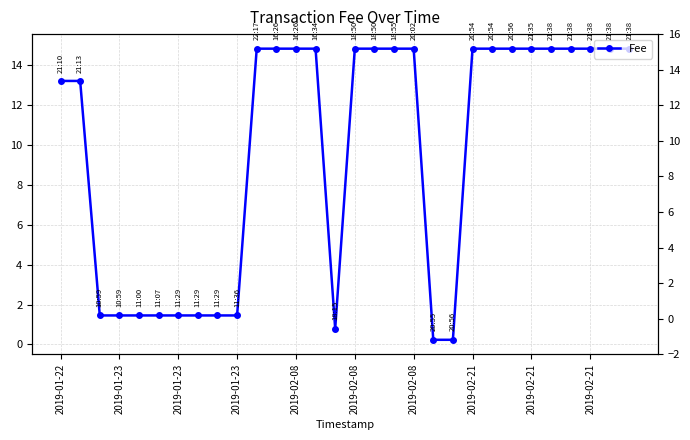

What is the maximum value shown in the chart?

14.8